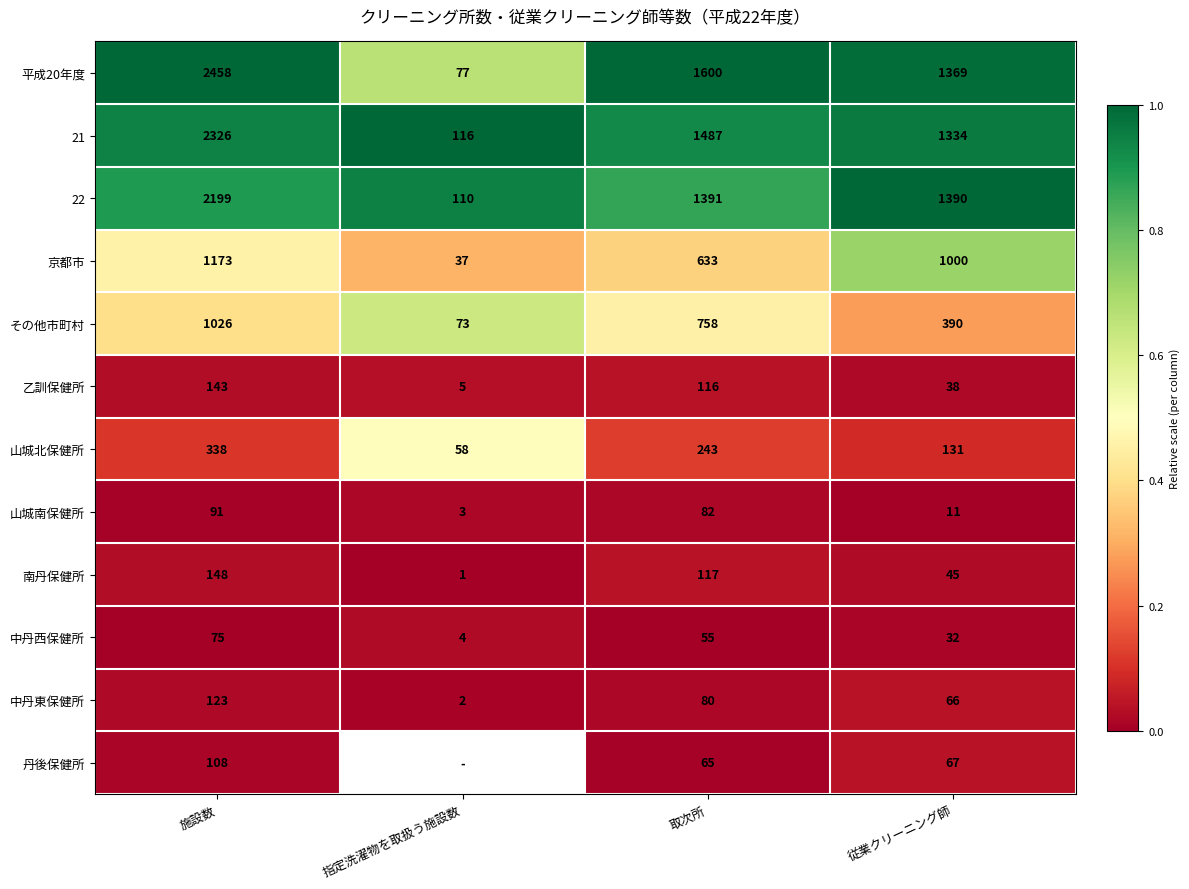

What is the average value of the 南丹保健所 series?

78